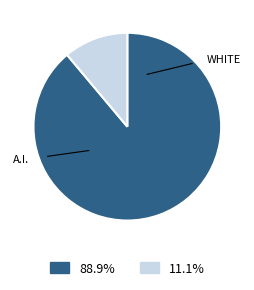

Is there a majority slice in this chart?

Yes